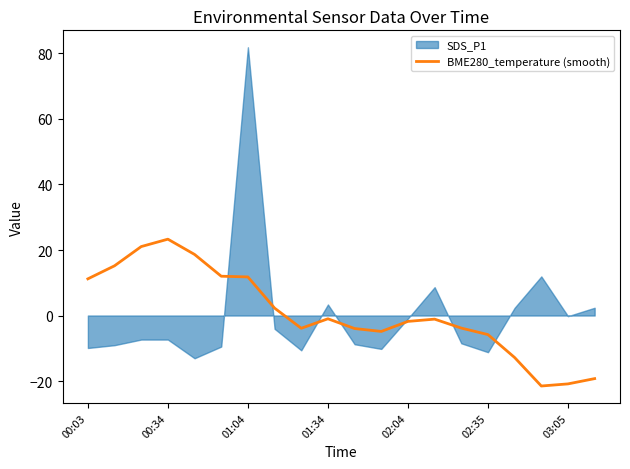

What is the minimum value shown in the chart?

-21.5